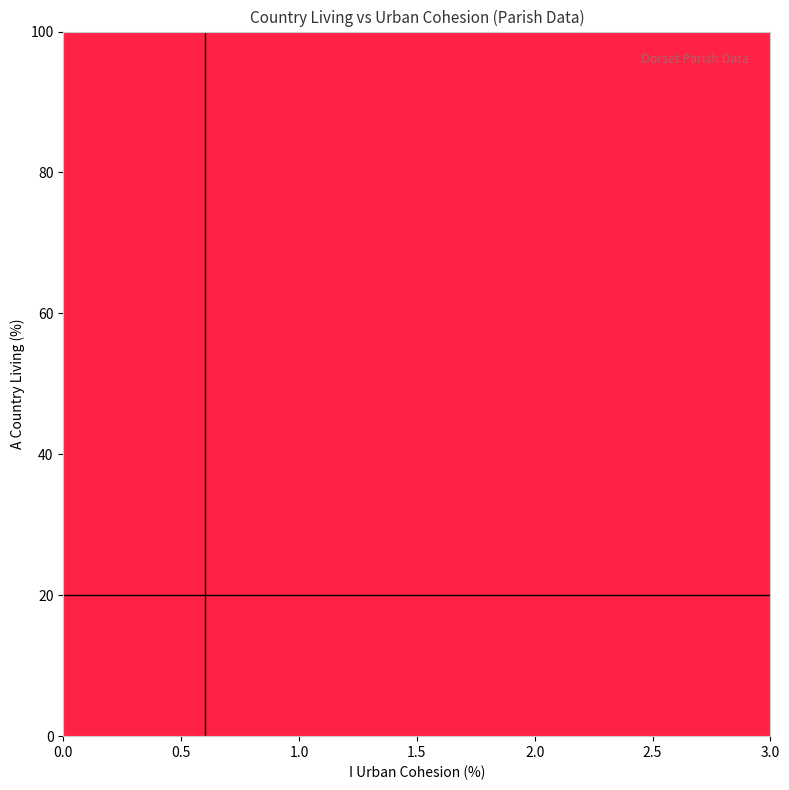

How many categories are shown in the chart?

10